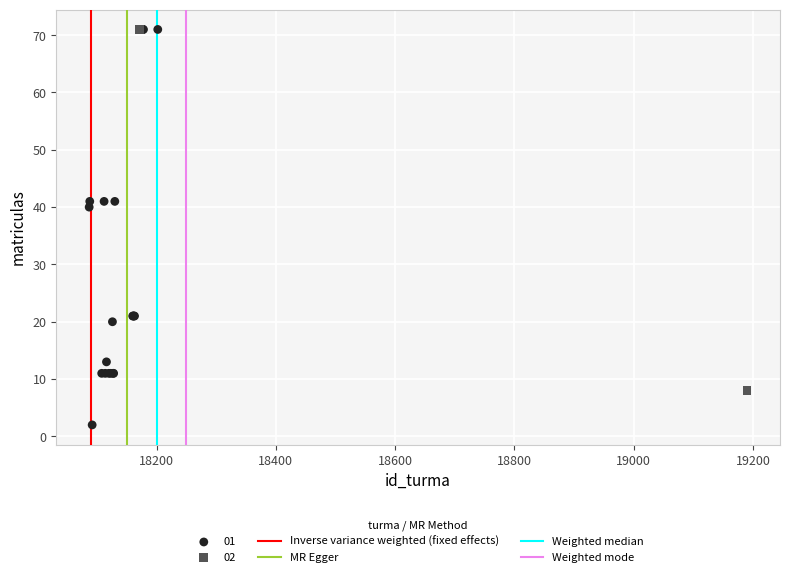

Which series contains the lowest Y value?

01